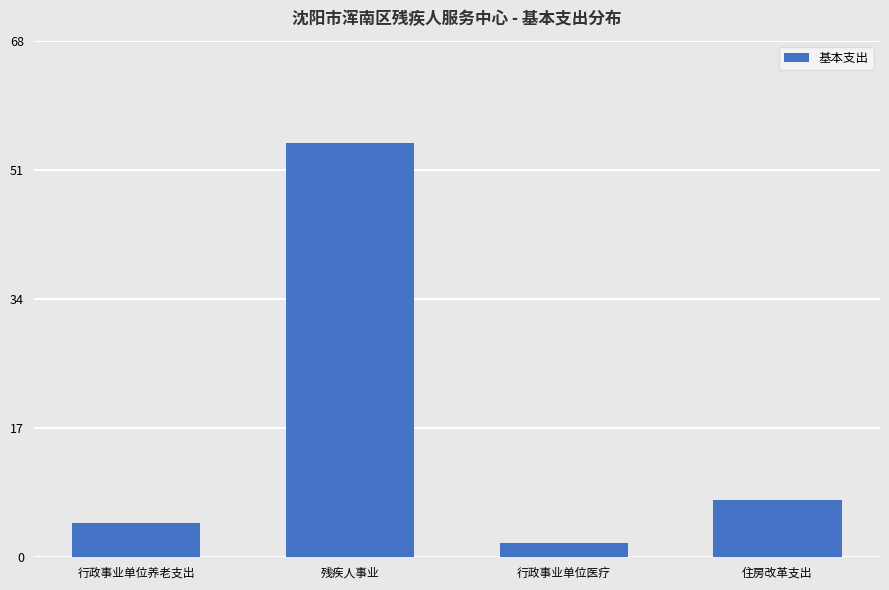

How many categories are shown in the chart?

4